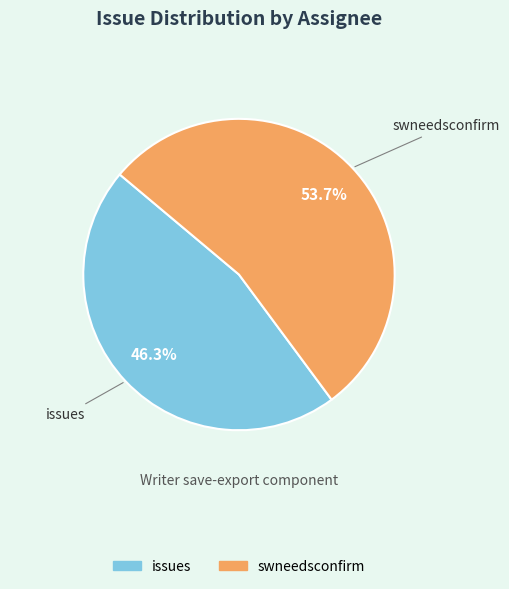

Which has a higher value, swneedsconfirm or issues?

swneedsconfirm